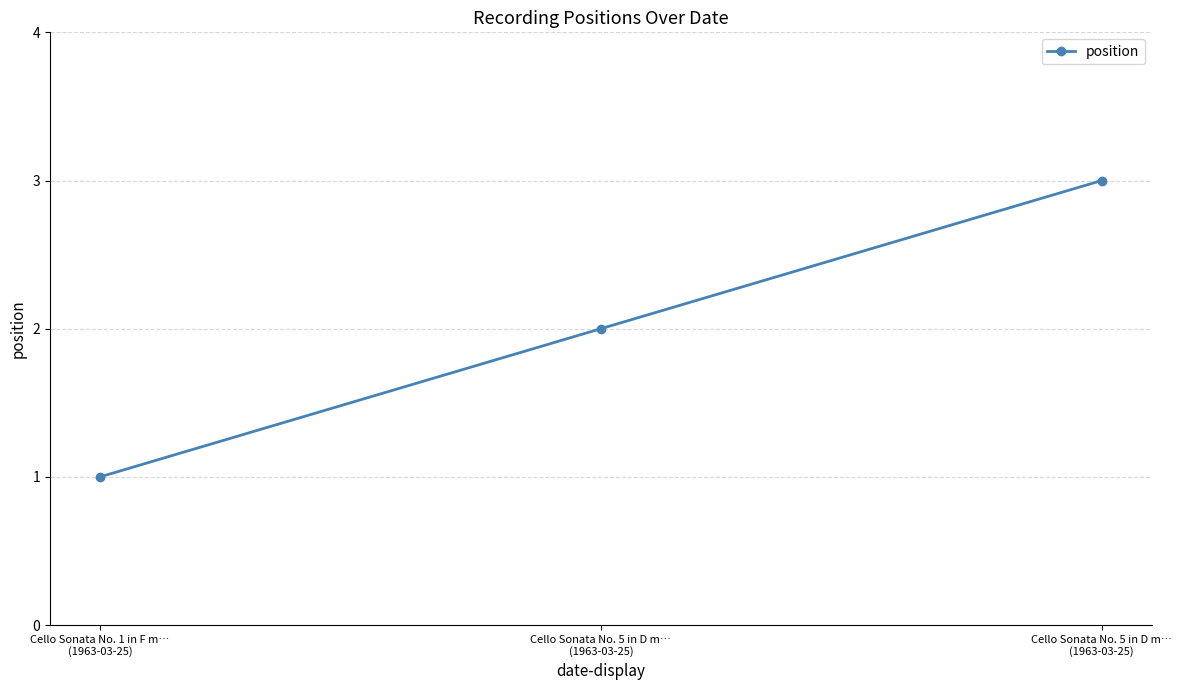

Does the chart have visible grid lines?

Yes